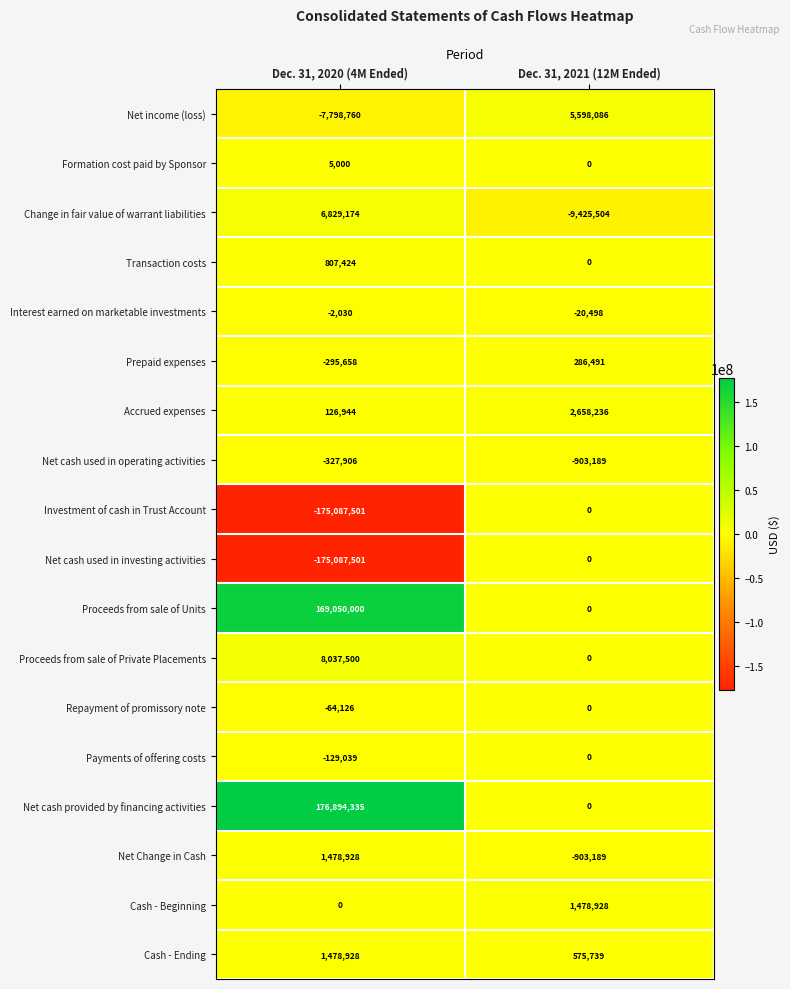

Which series changed the most between Dec. 31, 2020 (4M Ended) and Dec. 31, 2021 (12M Ended)?

Net cash provided by financing activities